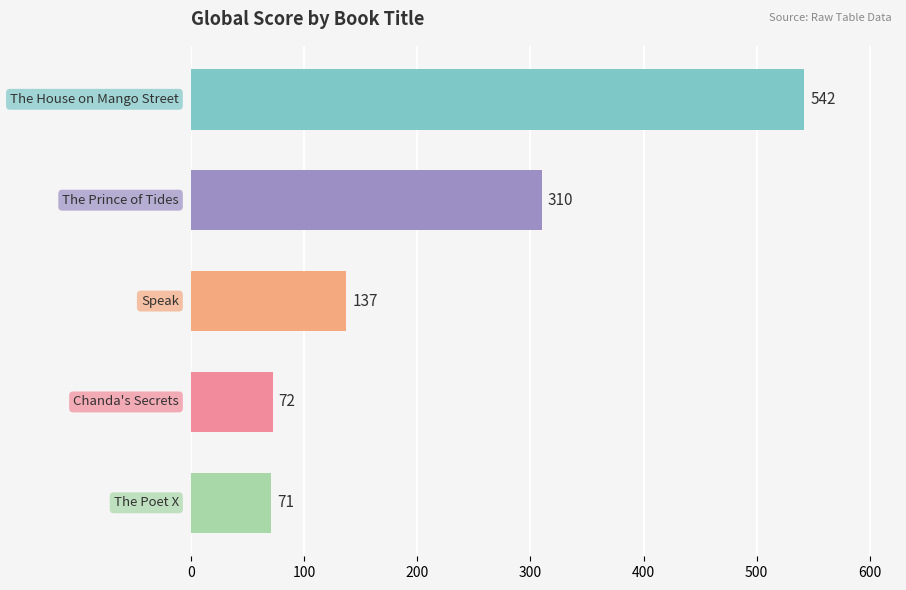

What is the difference between the maximum and minimum values?

471